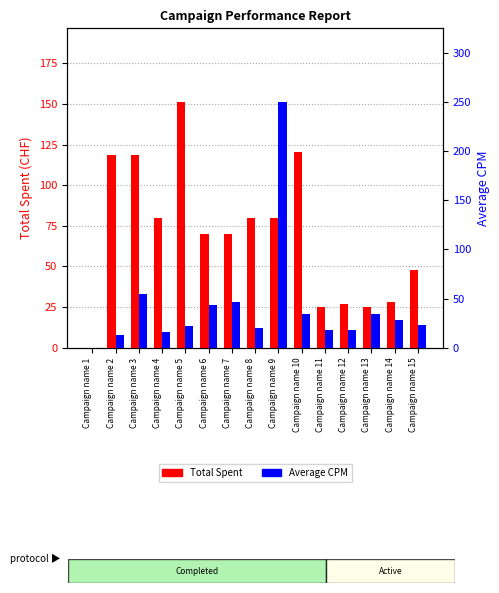

Between Campaign name 10 and Campaign name 13, which is larger?

Campaign name 10